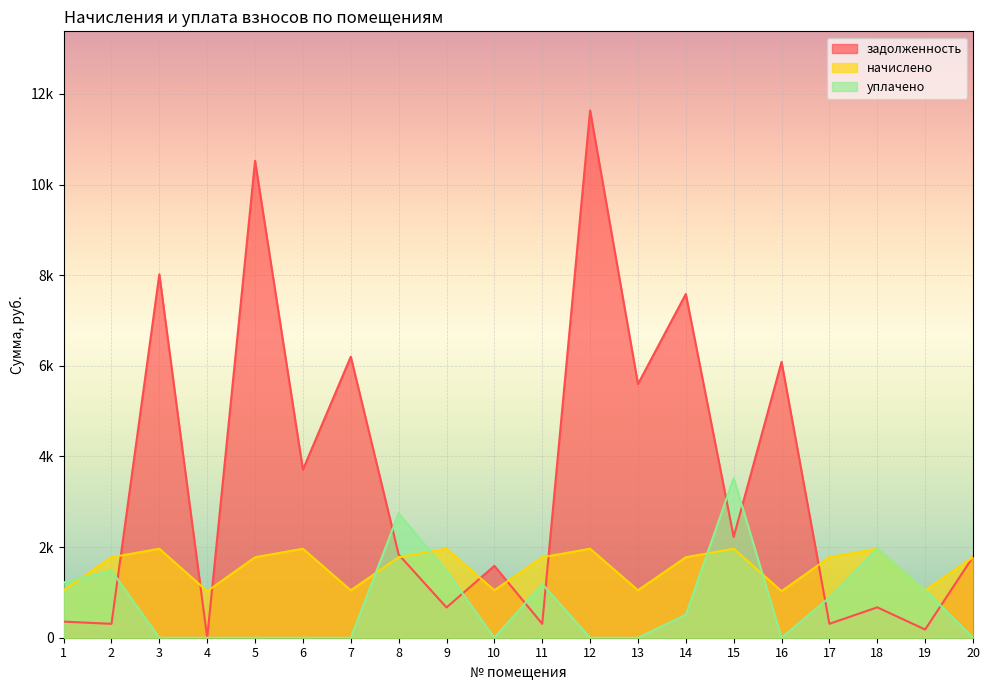

Reading left to right, list all the values displayed in this chart.

задолженность: 355.3	306.9	8018.8	0.0	10521.6	3708.5	6201.6	1835.9	667.9	1585.0	306.9	11635.2	5596.8	7584.7	2225.4	6086.4	306.9	670.5	180.9	1787.1
начислено: 1046.5	1775.5	1963.4	1027.1	1775.5	1963.4	1046.5	1775.5	1963.4	1046.5	1775.5	1963.4	1046.5	1775.5	1963.4	1027.1	1775.5	1963.4	1046.5	1775.5
уплачено: 1220.9	1479.6	0.0	0.0	0.0	0.0	0.0	2741.6	1470.4	0.0	1183.7	0.0	0.0	506.8	3522.3	0.0	887.8	1963.4	1046.5	0.0